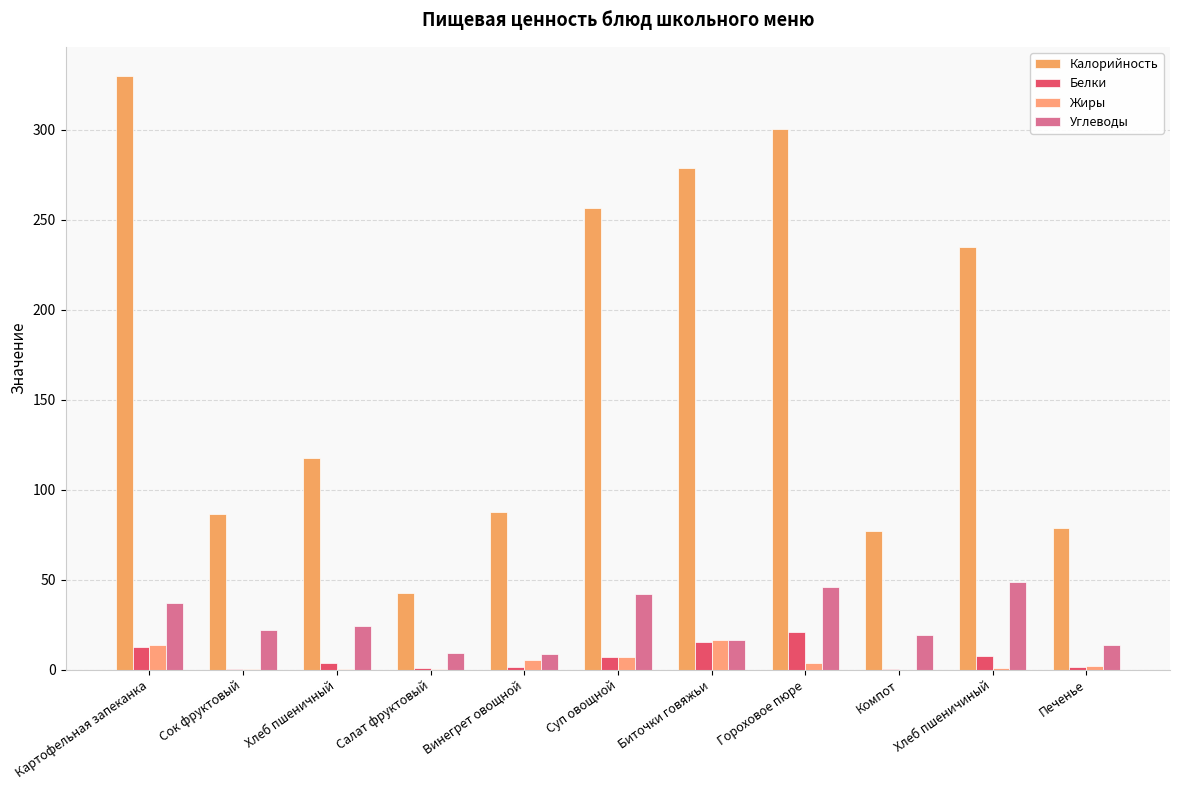

What is the lowest value of the Углеводы series?

8.6